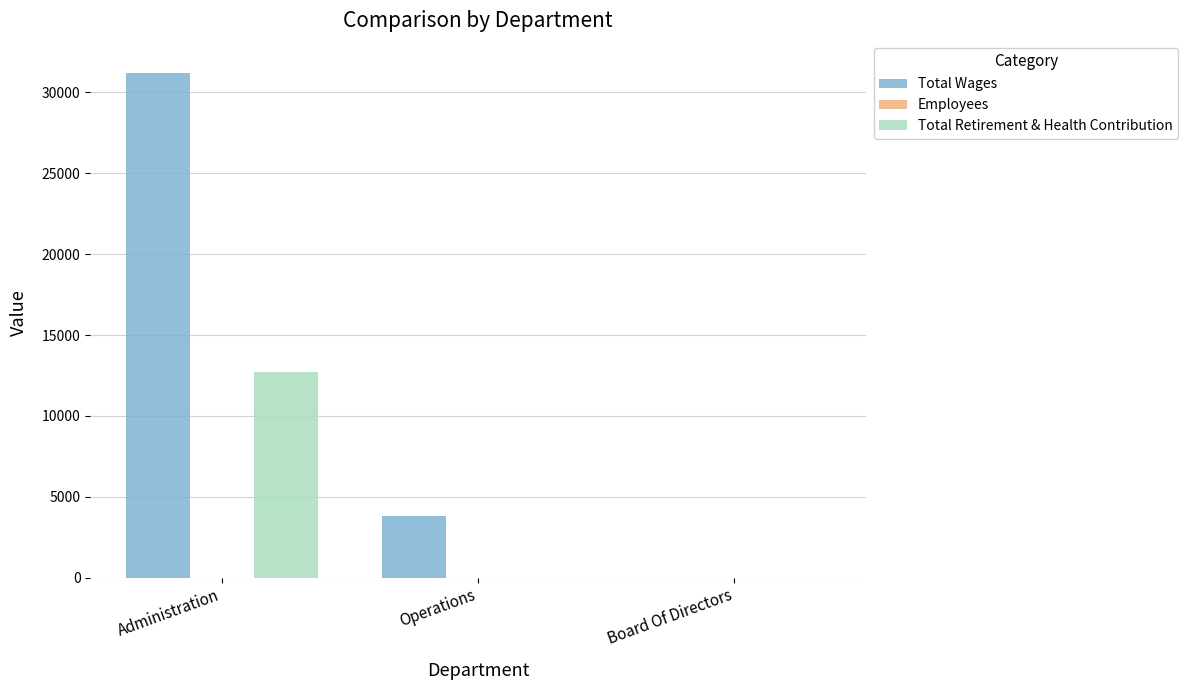

How many Total Retirement & Health Contribution values are between 0 and 12745?

3